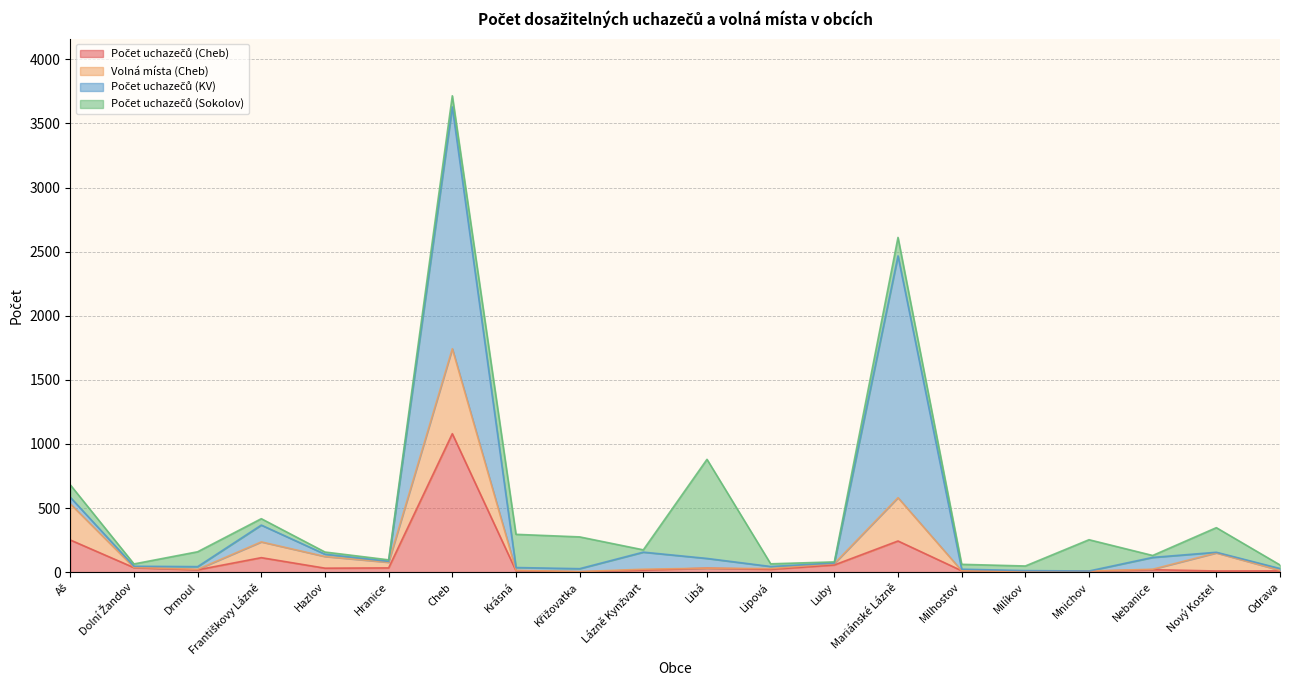

What value does the Počet uchazečů (Cheb) series have at Luby, to the nearest 10?

60